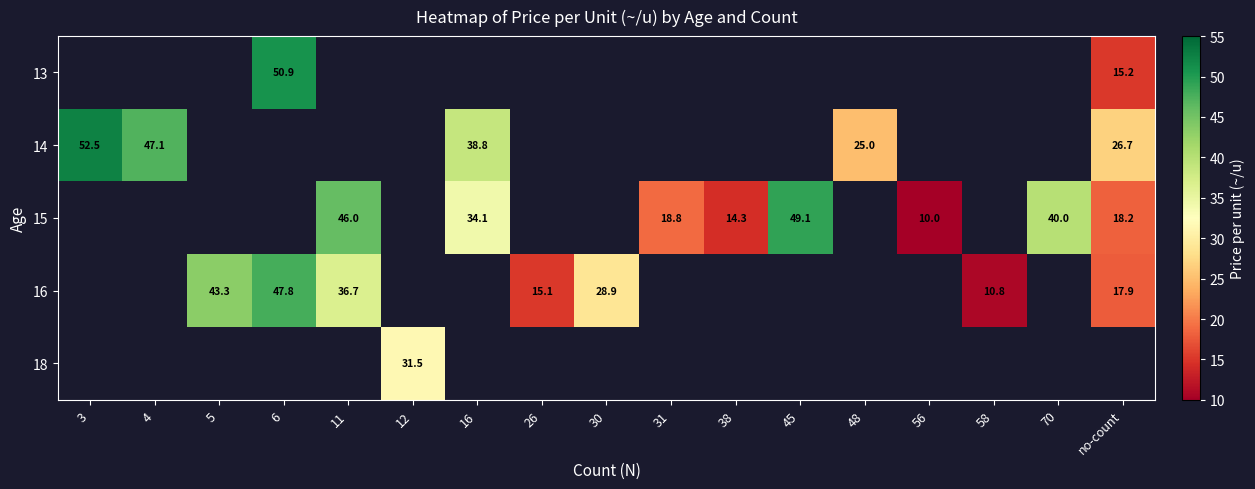

True or false: 15 has a value of 34.1 at 16.

True